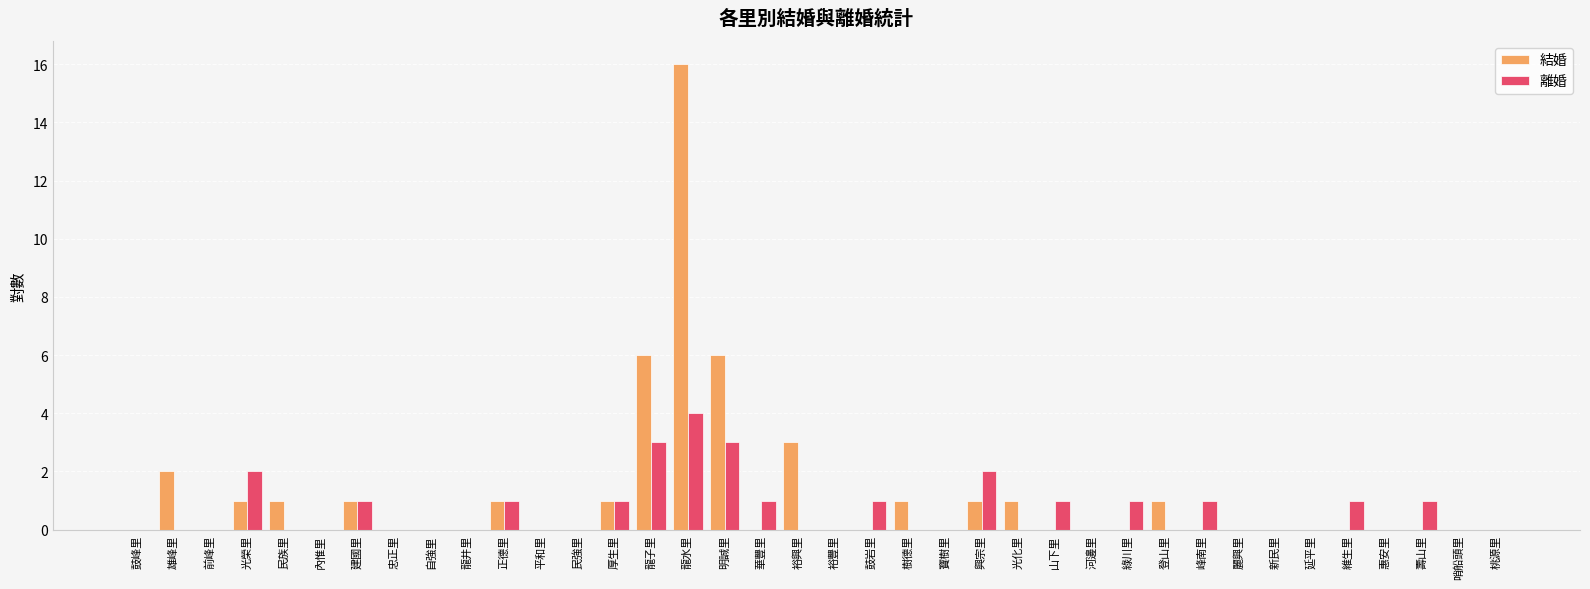

Is it true that 結婚 equals 1 at 樹德里?

True